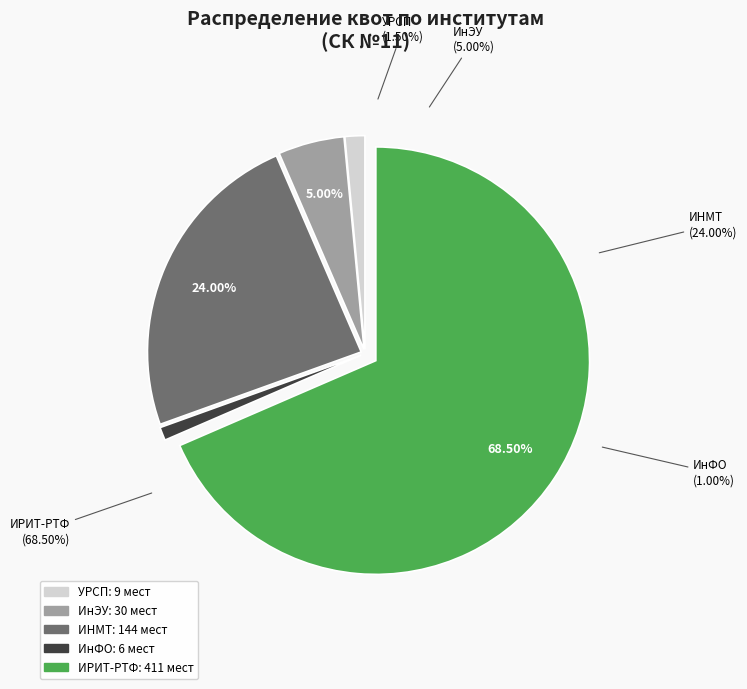

Does ИнЭУ represent more than half of the total?

No